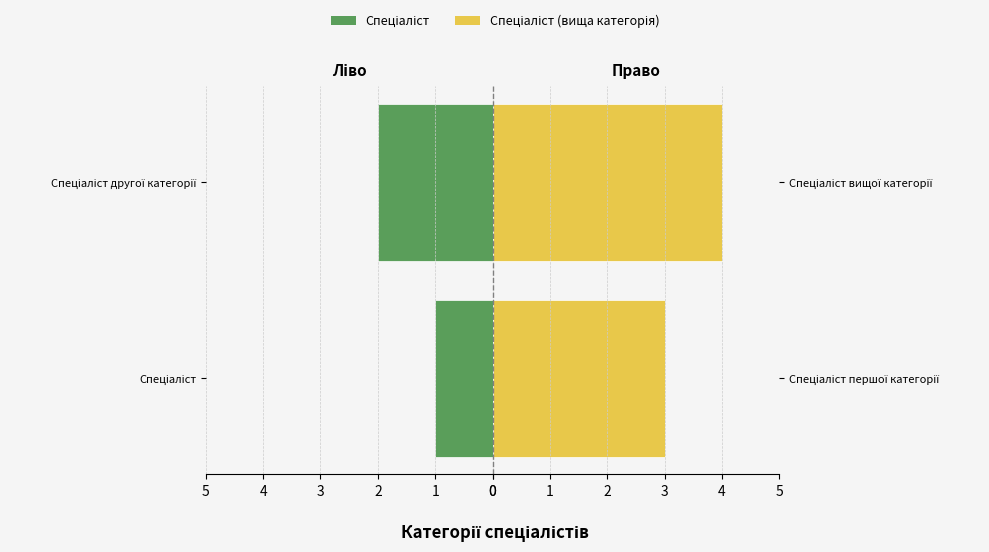

Rank the categories by Спеціаліст (ліво) value from highest to lowest.

Спеціаліст другої категорії, Спеціаліст